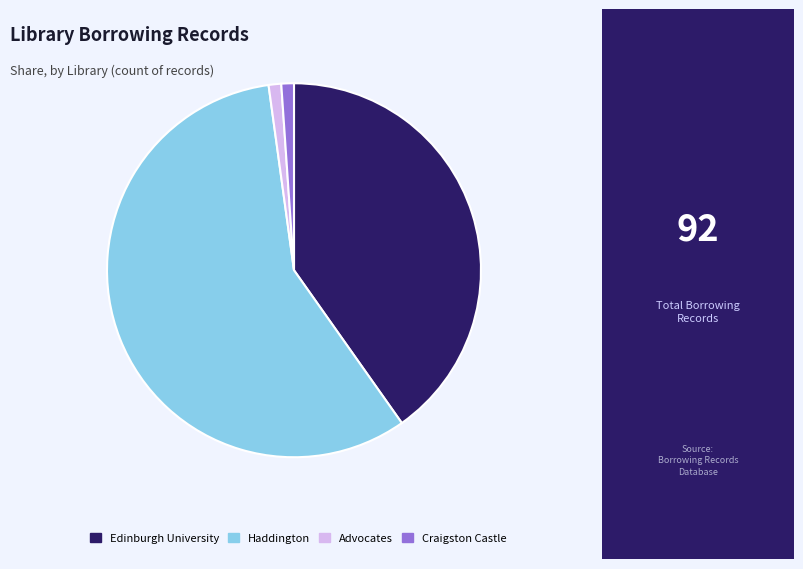

Is it true that Advocates is 11% of the pie?

False